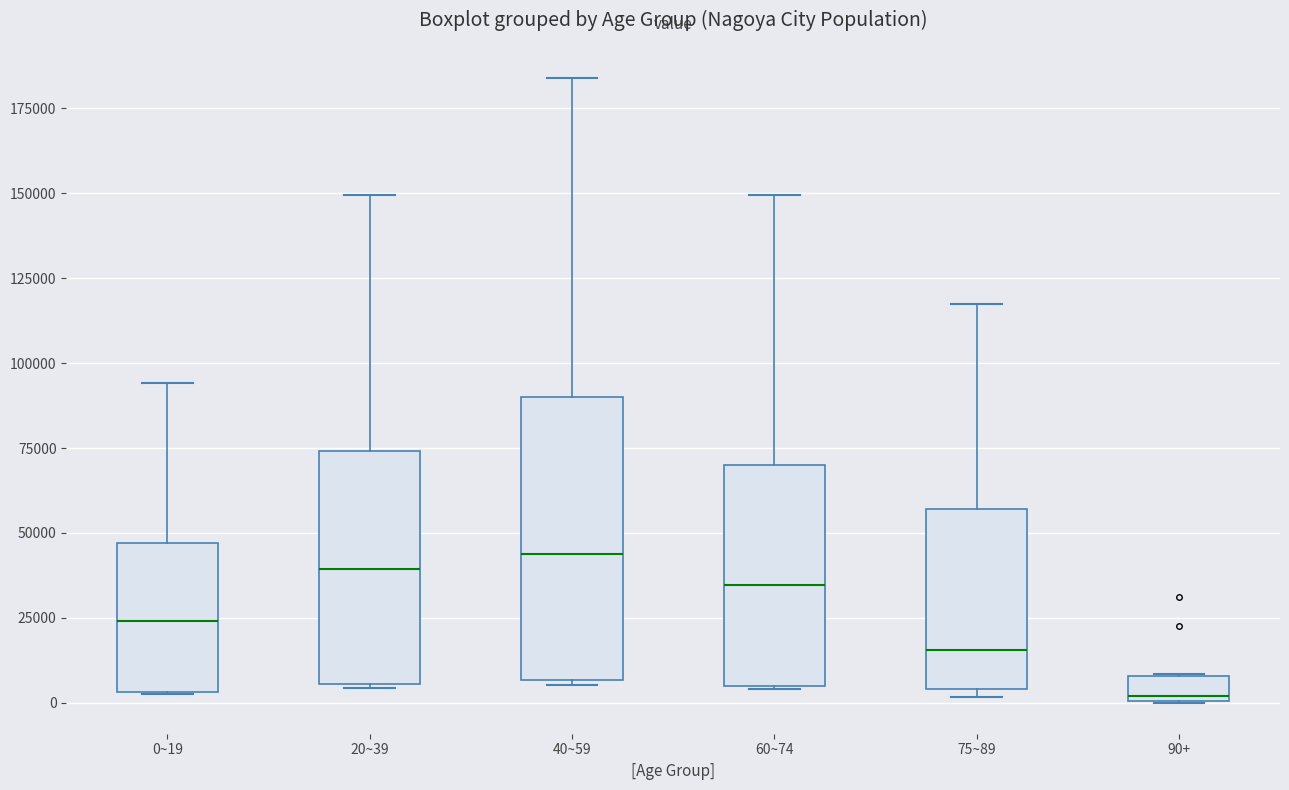

Where does the upper whisker of the box for 40~59 end on the y-axis? The values are not printed on the chart, so give them approximately, as read against the axis.

185000